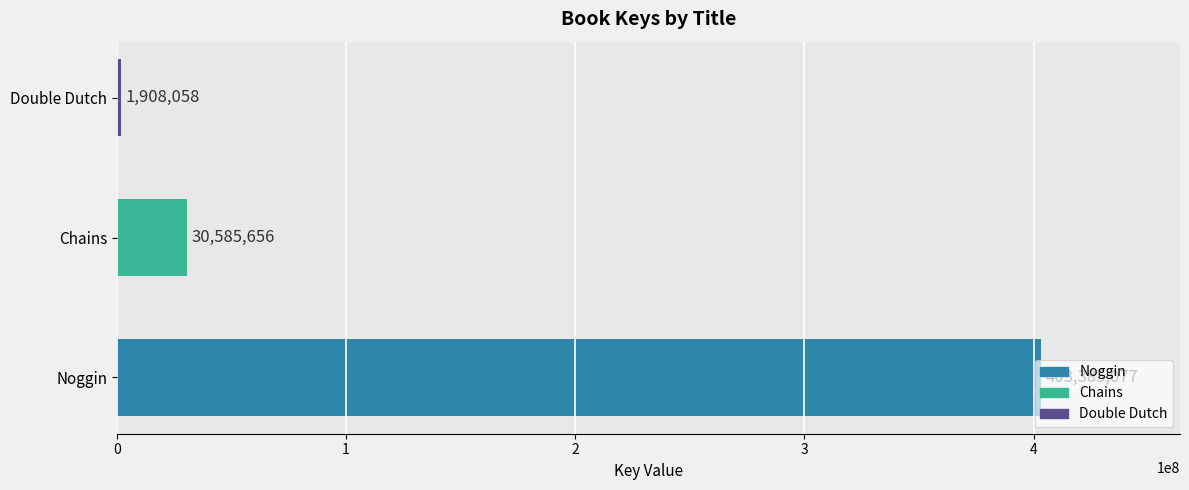

The chart shows a value of 30585656 at Chains. True or false?

True